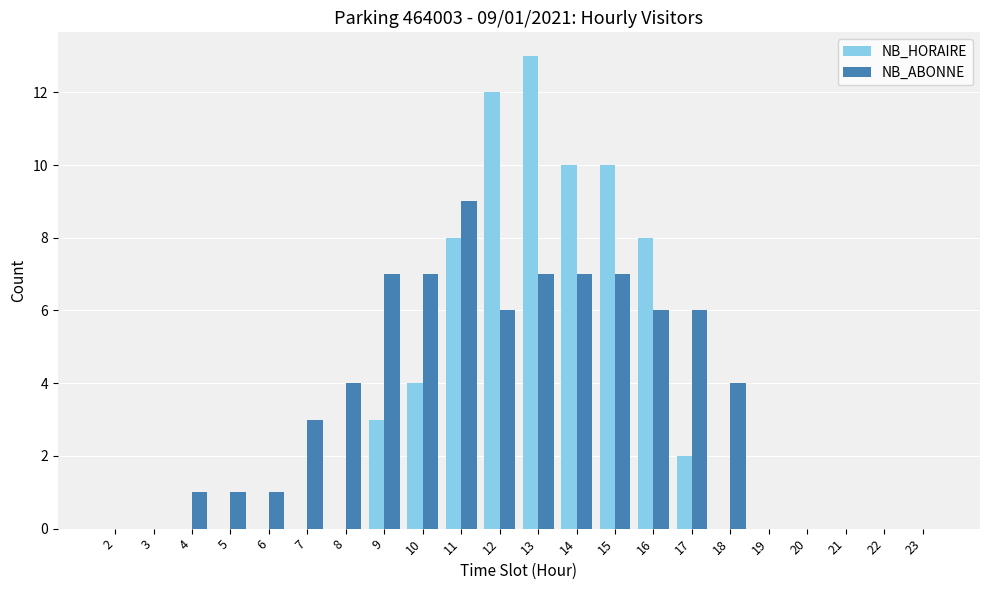

Between 6 and 18, which series saw the biggest shift?

NB_ABONNE